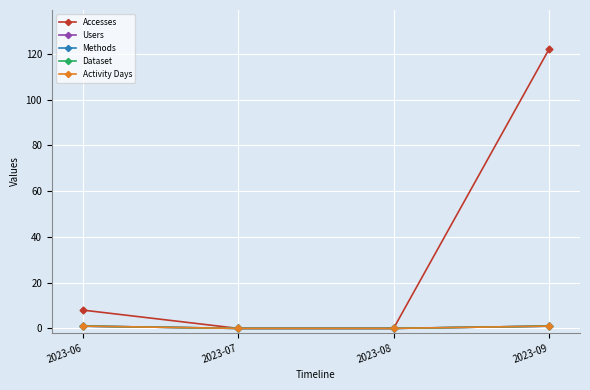

True or false: Users and Activity Days cross at least once.

False